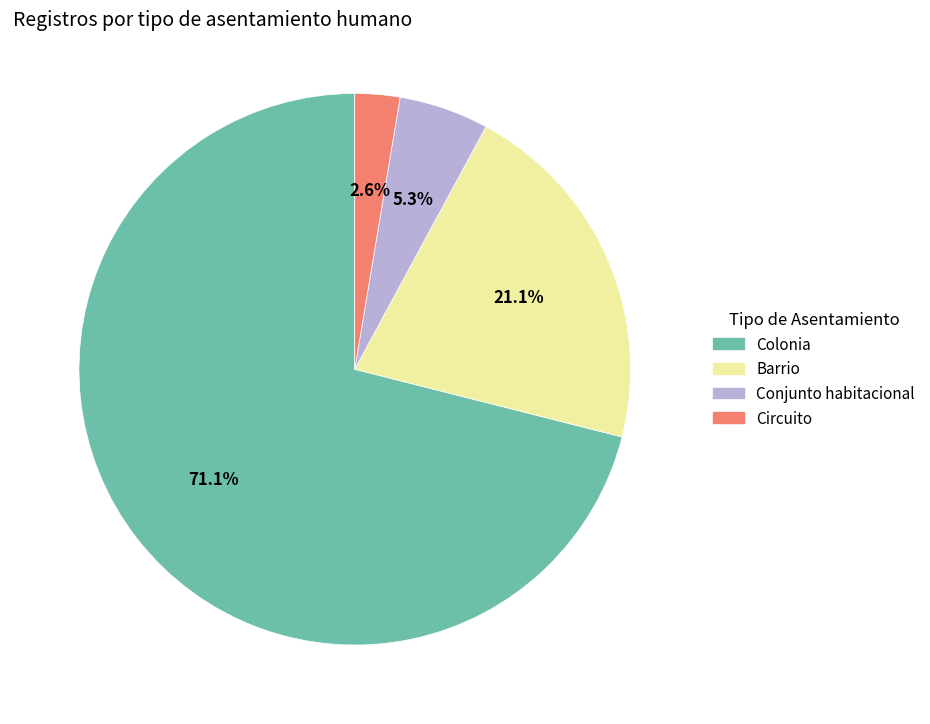

To the nearest percent, what is the difference between the largest and smallest slice percentages?

68%